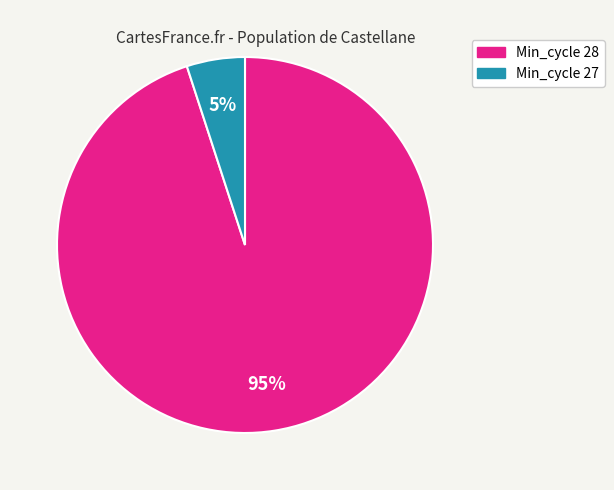

To the nearest percent, what is the average slice percentage?

50%